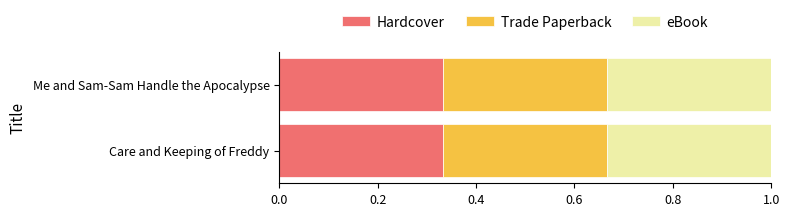

At which category is the sum across all series the highest?

Care and Keeping of Freddy